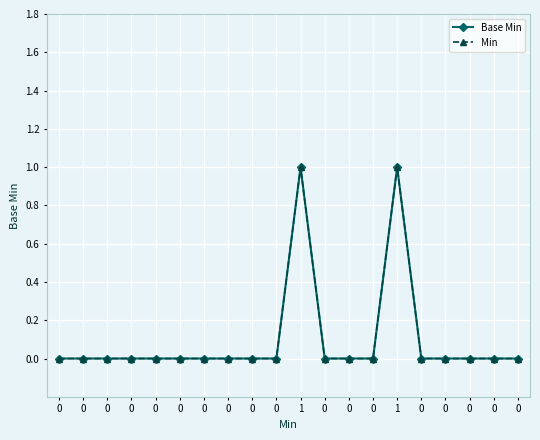

Does the chart have visible grid lines?

Yes